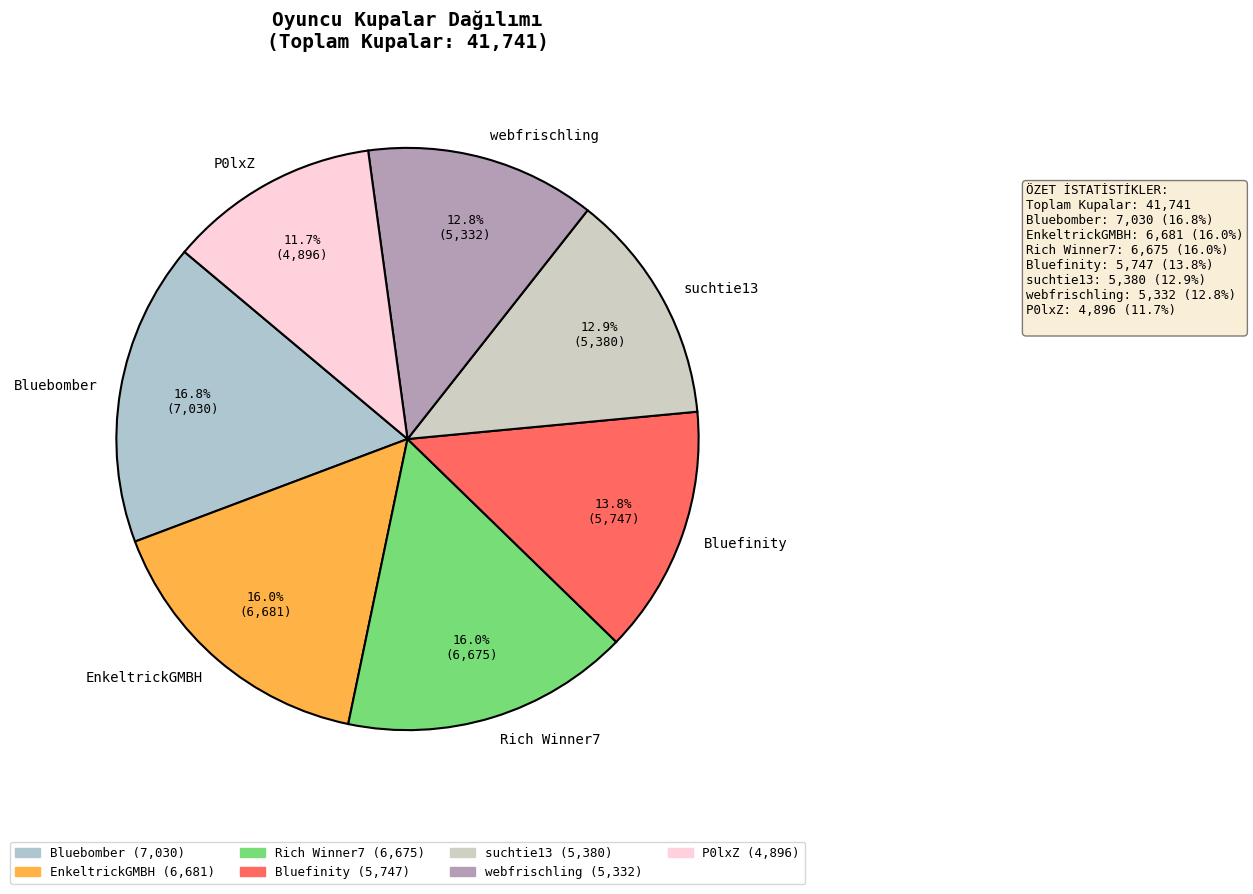

Does suchtie13 account for over 50% of the chart?

No